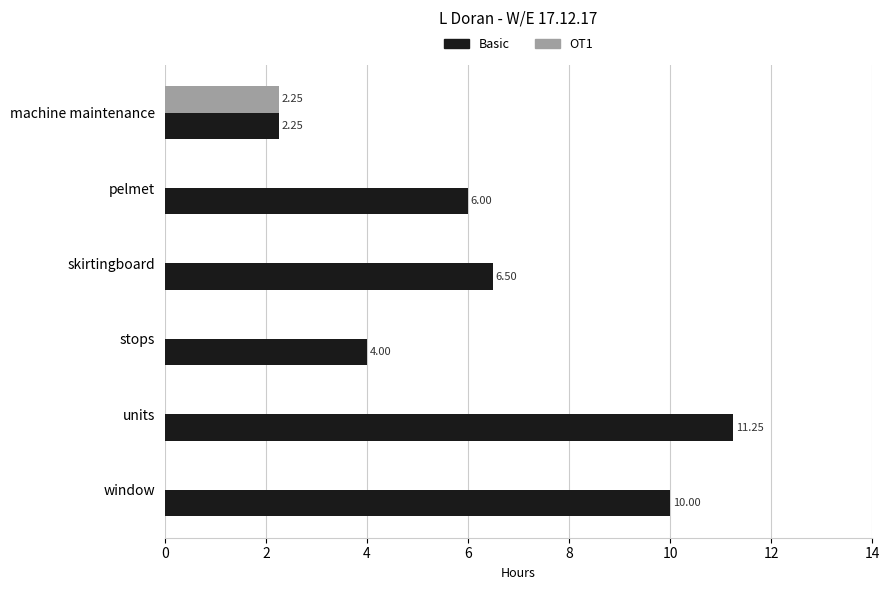

Which category has the highest value in the Basic series?

units